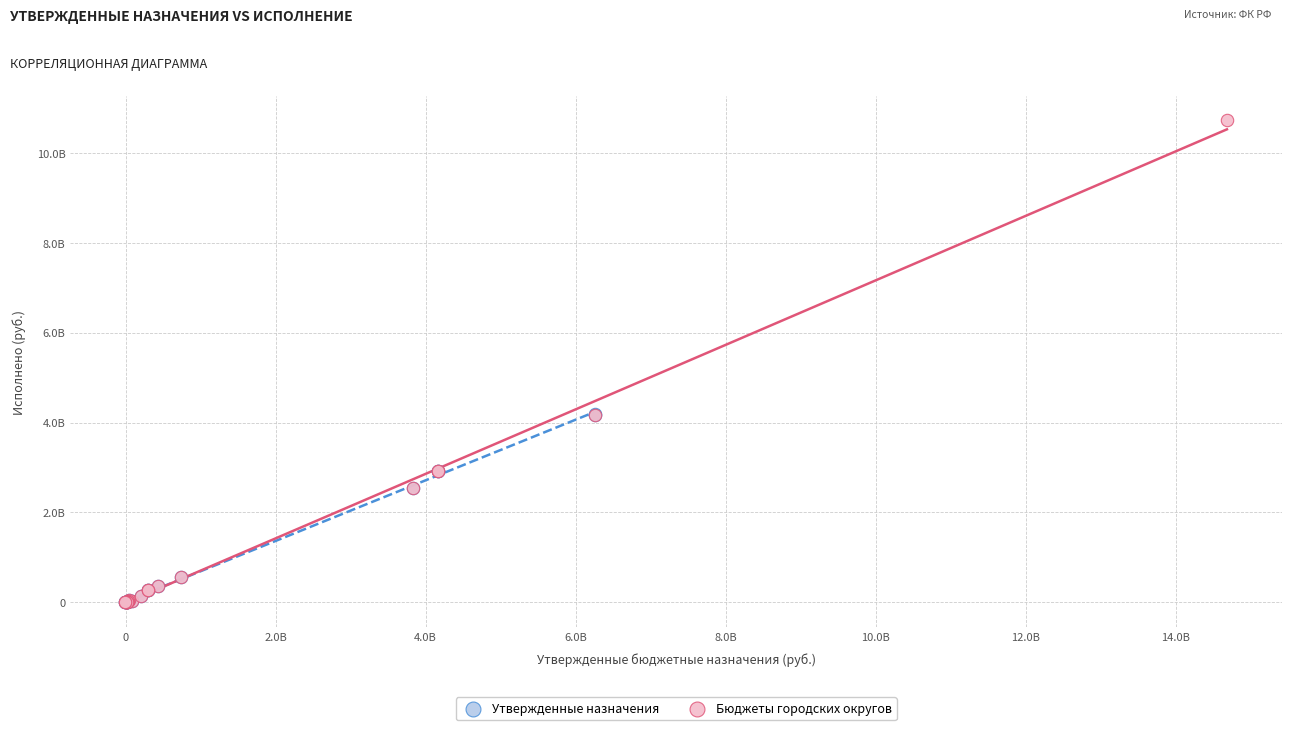

Which series reaches the maximum Y coordinate?

Бюджеты городских округов